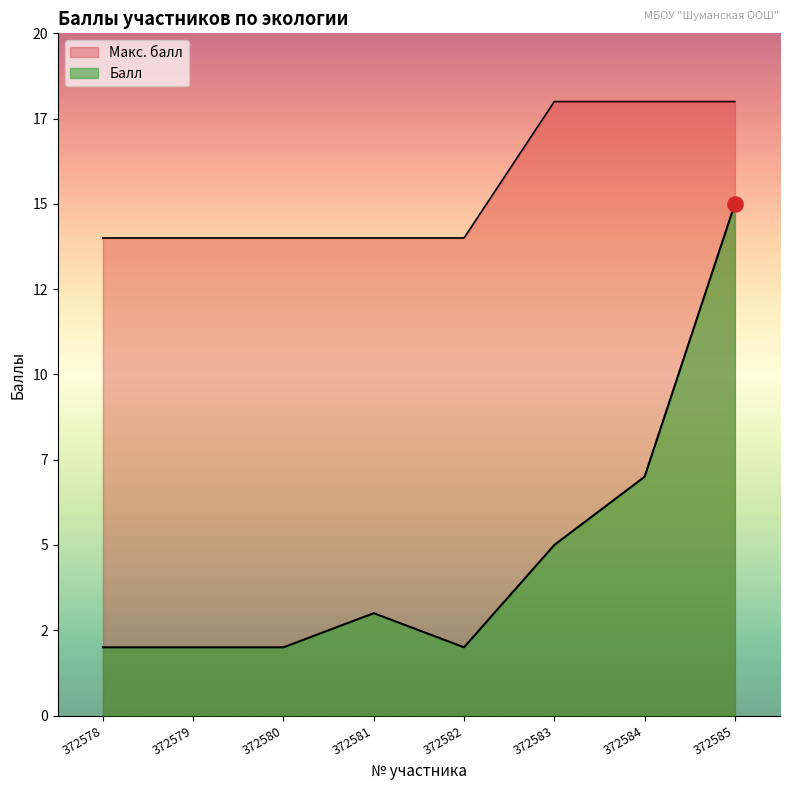

Which series contains the highest Y value?

Макс. балл